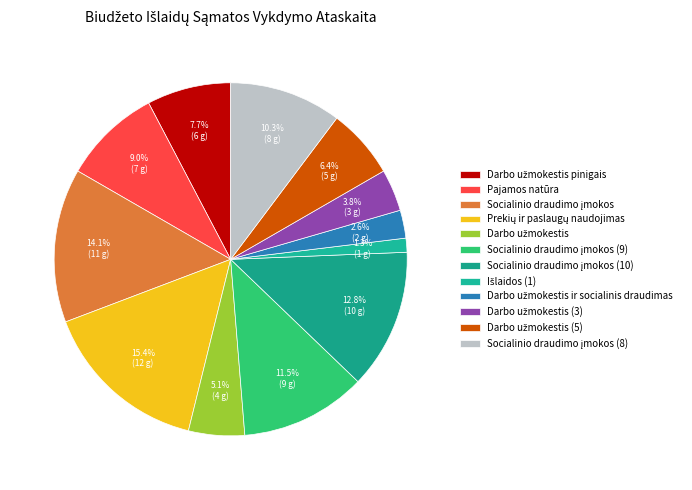

Does any single category account for the majority?

No